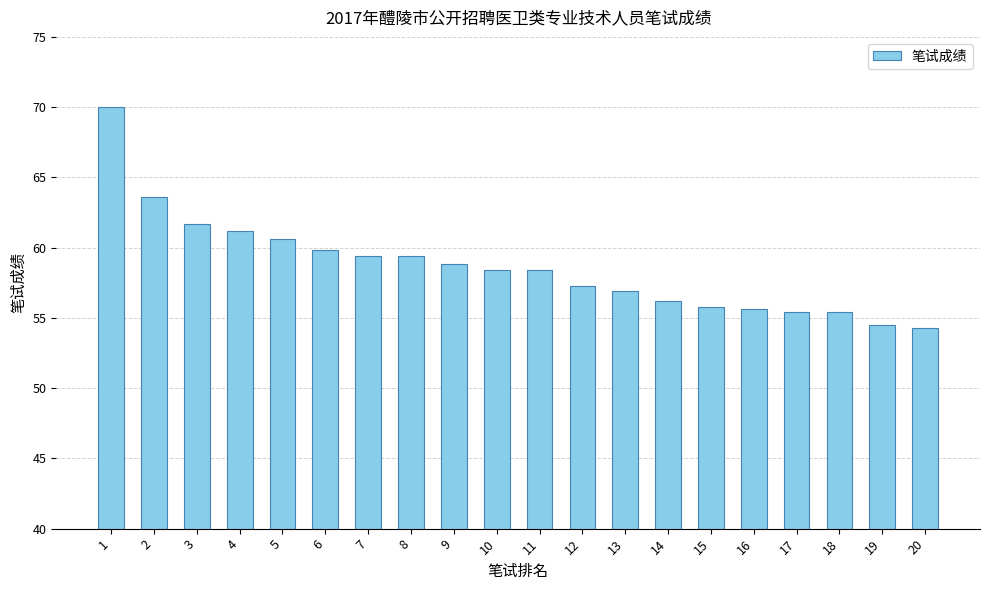

The chart shows a value of 103.8 at 10. True or false?

False